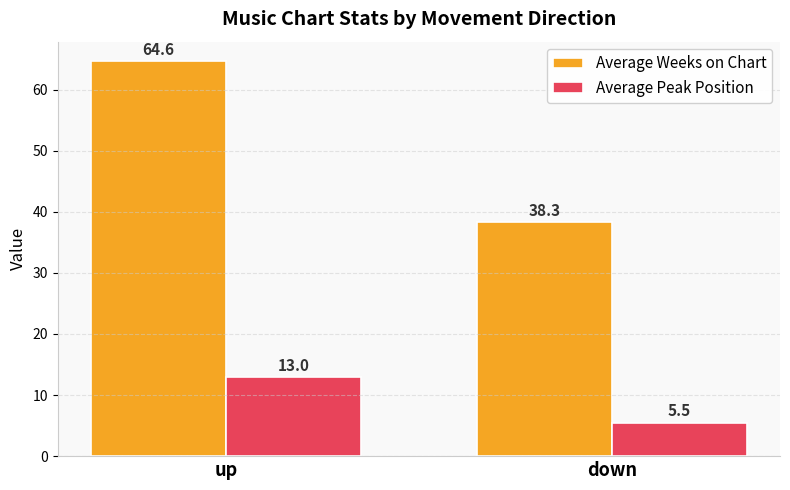

List the series in order of their overall mean, lowest first.

Average Peak Position, Average Weeks on Chart